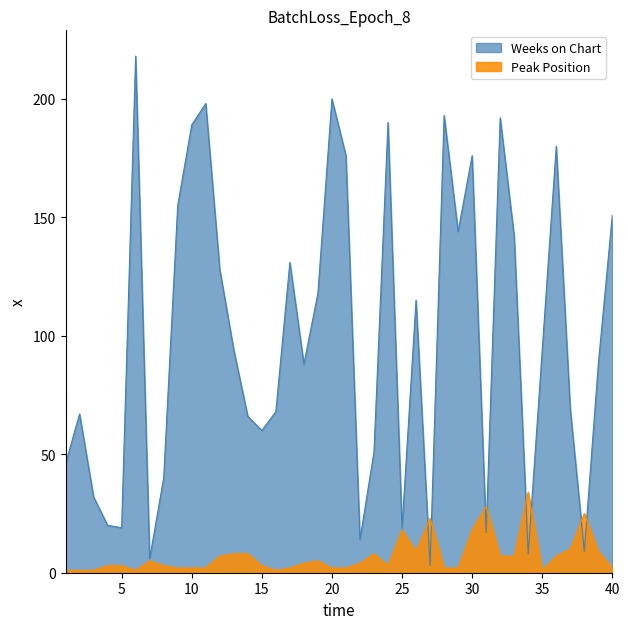

What is the total value across all series at 21?

178